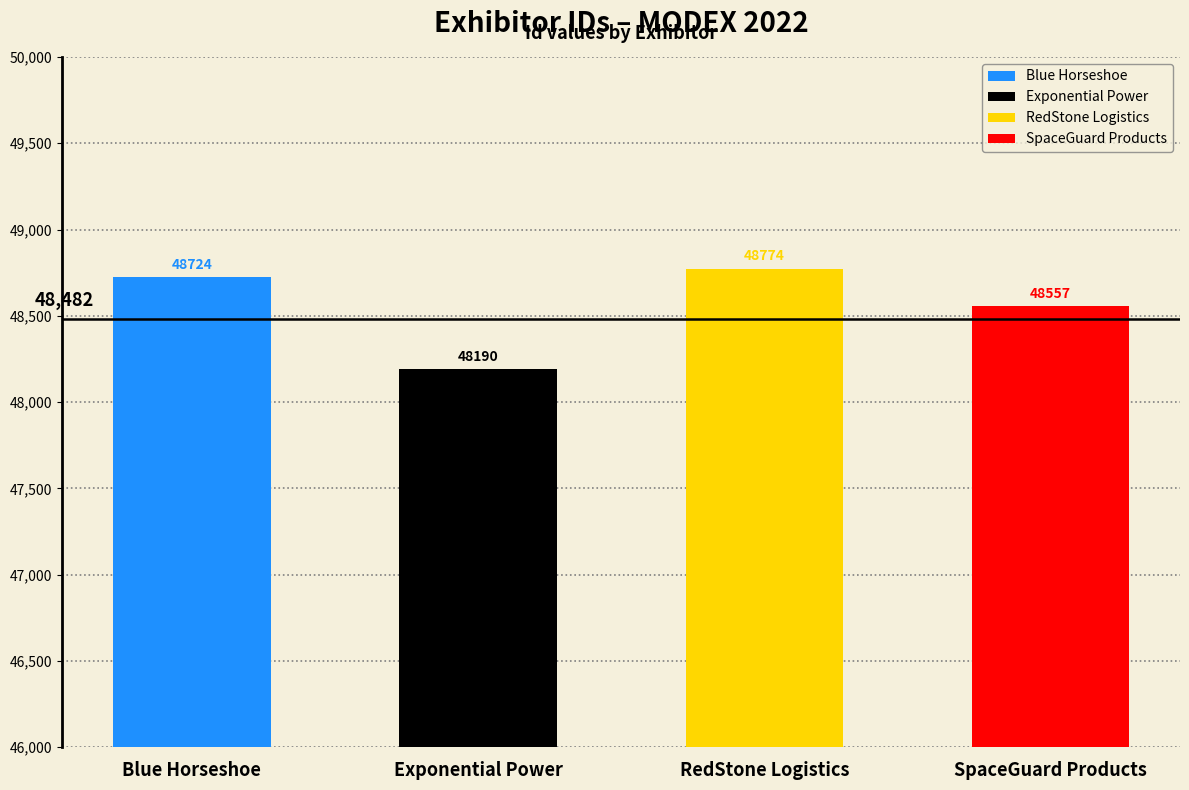

The value at Exponential Power is 48190. True or false?

True